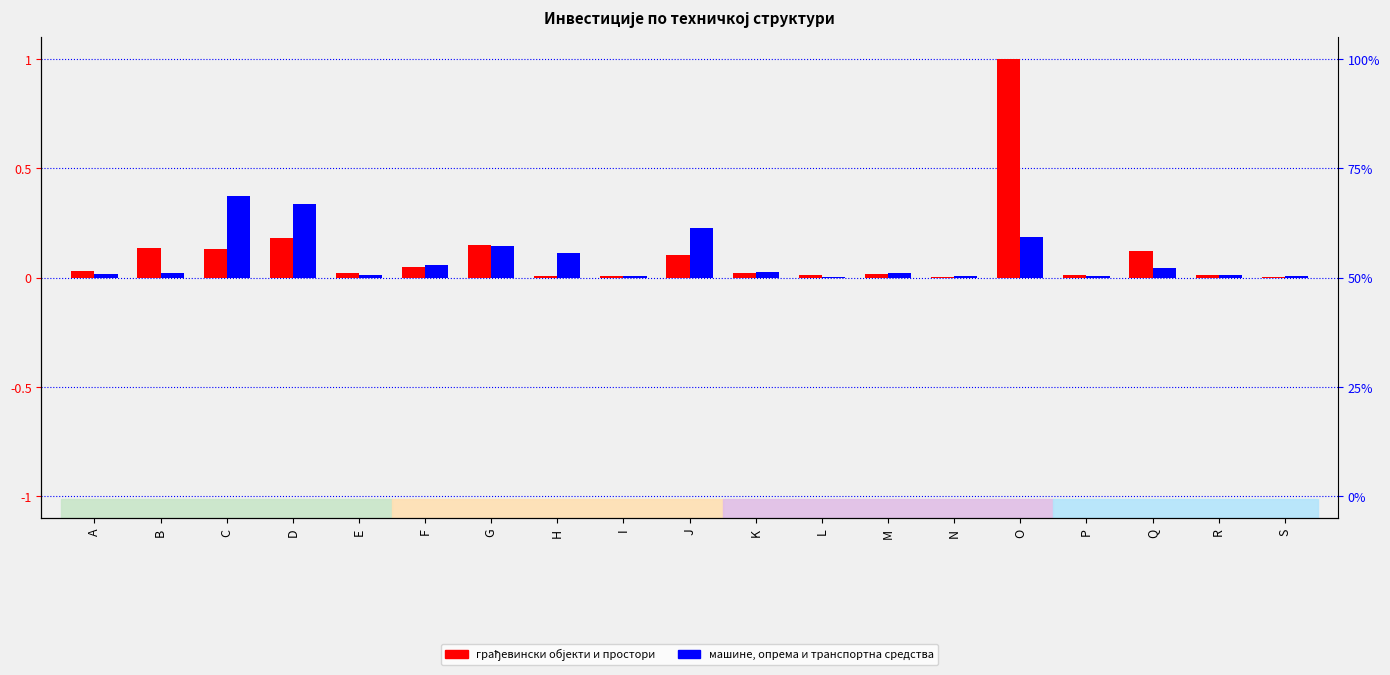

Reading right to left, what are all the values shown in this chart?

грађевински објекти и простори: 0.0	0.0	0.1	0.0	1.0	0.0	0.0	0.0	0.0	0.1	0.0	0.0	0.2	0.0	0.0	0.2	0.1	0.1	0.0
машине, опрема и транспортна средства: 0.0	0.0	0.0	0.0	0.2	0.0	0.0	0.0	0.0	0.2	0.0	0.1	0.1	0.1	0.0	0.3	0.4	0.0	0.0